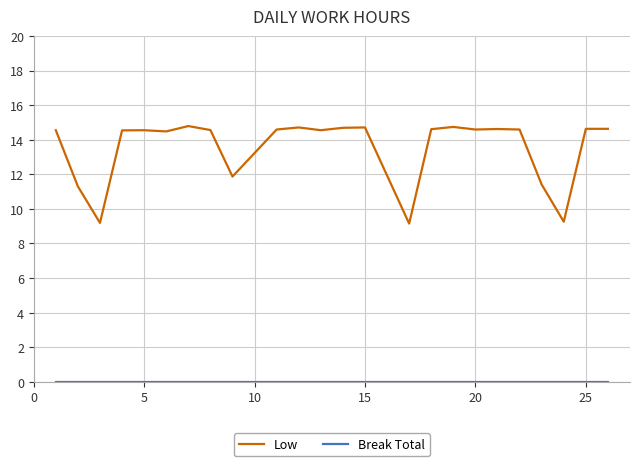

What is the greatest value displayed?

14.8